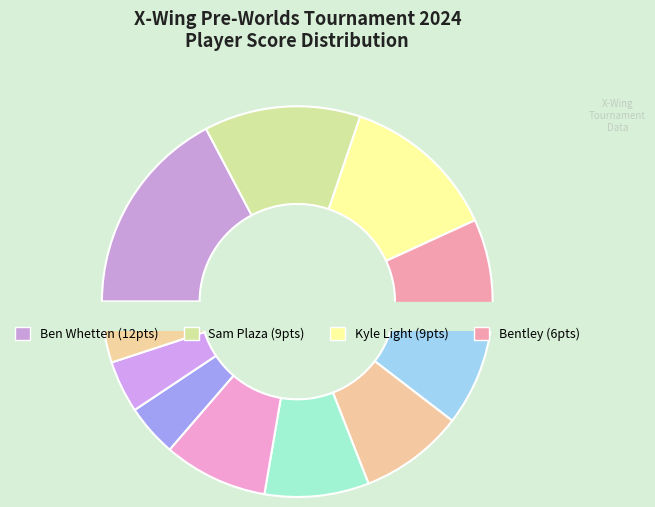

The Brack Daddy slice represents 17% of the pie. True or false?

False